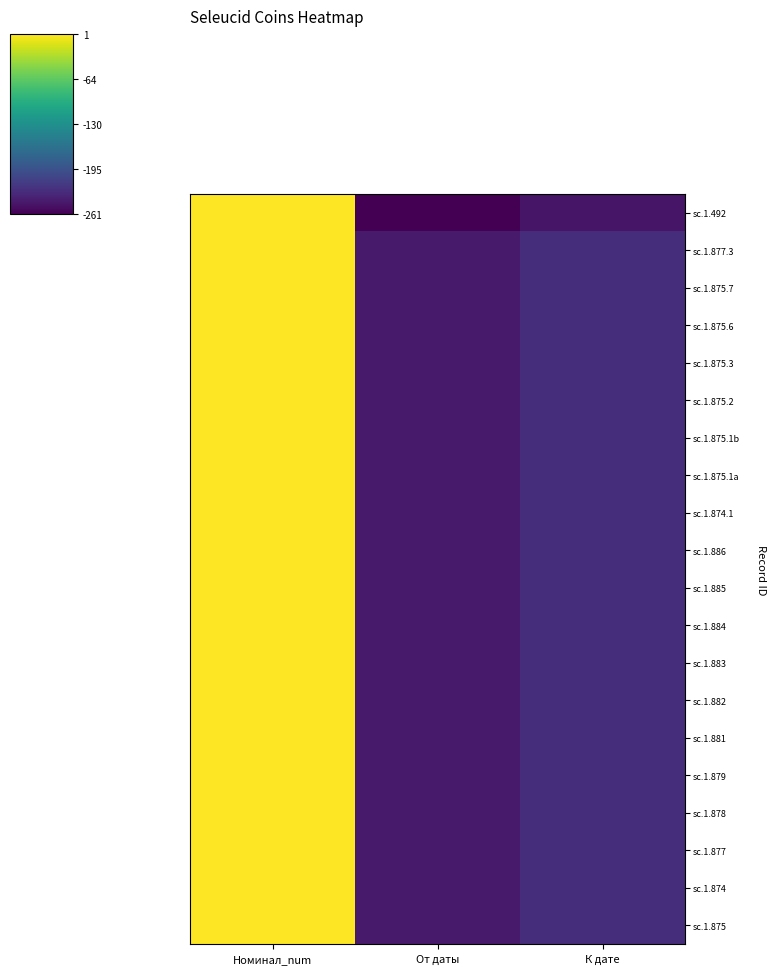

Which label corresponds to the largest value in the chart?

Номинал_num